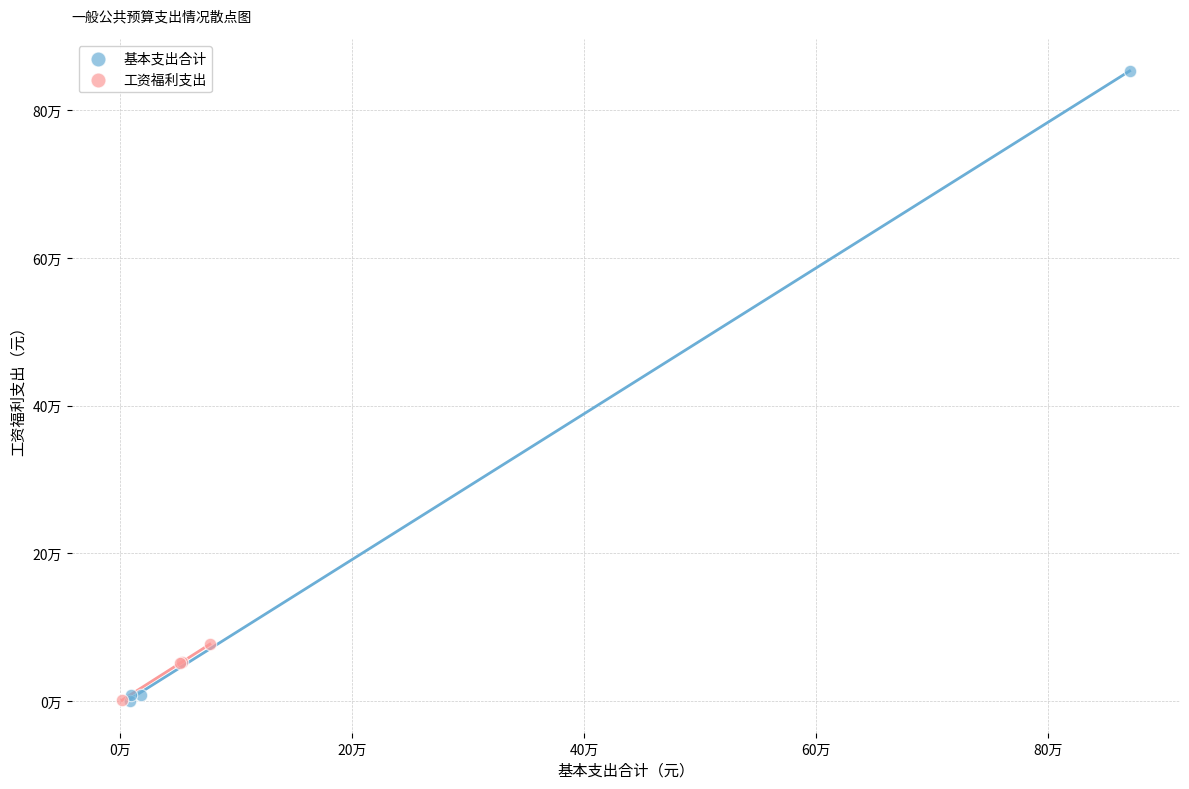

What are all the series names shown in the legend?

基本支出合计, 工资福利支出